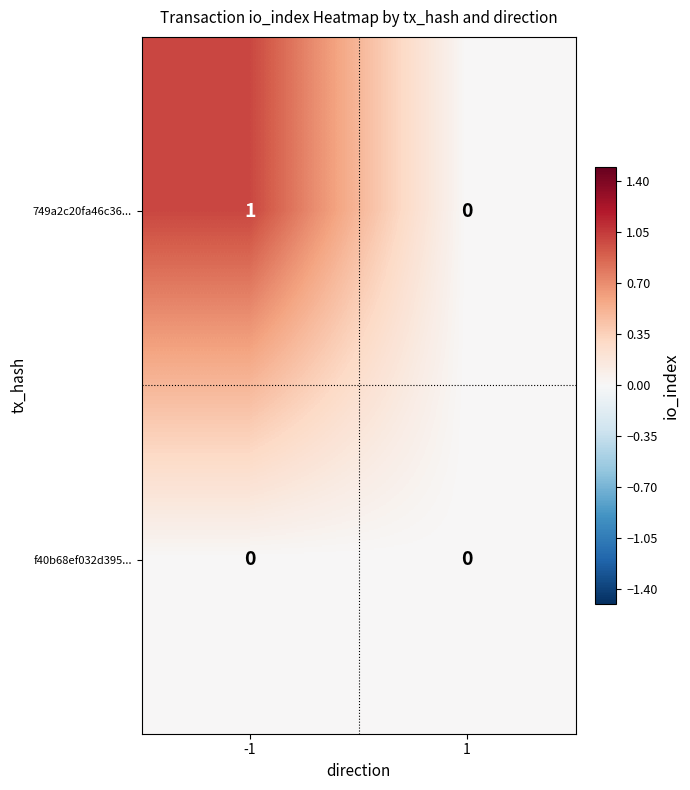

Which series has the largest range (max minus min)?

749a2c20fa46c36...